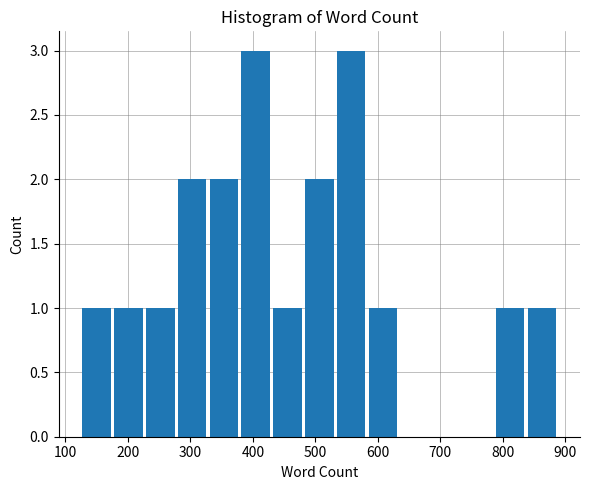

Reading left to right, list every bar in this chart as the range it spans on the x-axis followed by its height. Neither the bar edges nor the heights are printed on the chart, so give them approximately, as read against the axes.

130 to 180: 1
180 to 230: 1
230 to 280: 1
280 to 330: 2
330 to 380: 2
380 to 430: 3
430 to 480: 1
480 to 530: 2
530 to 590: 3
590 to 640: 1
640 to 690: 0
690 to 740: 0
740 to 790: 0
790 to 840: 1
840 to 890: 1